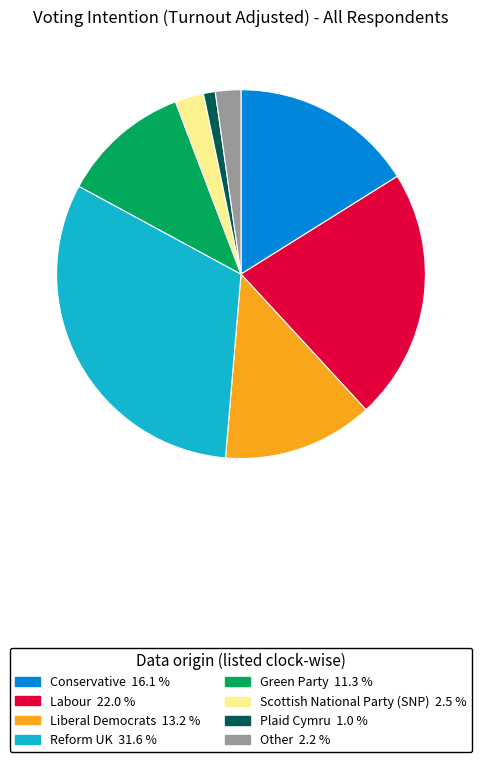

What is the largest slice in the pie chart?

Reform UK